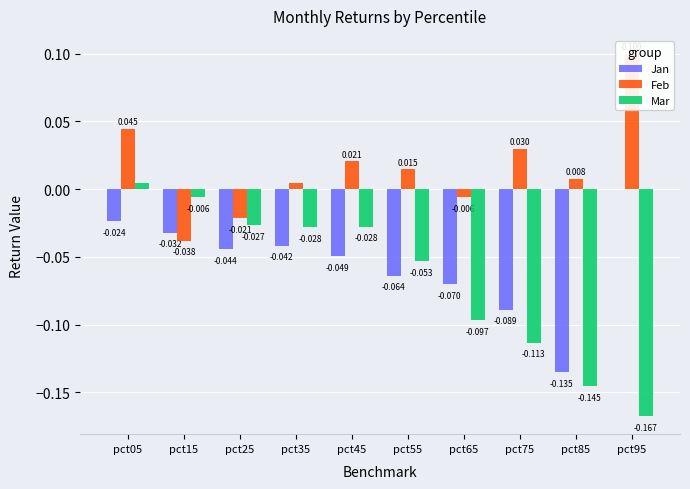

At which label does Feb reach its peak?

pct95